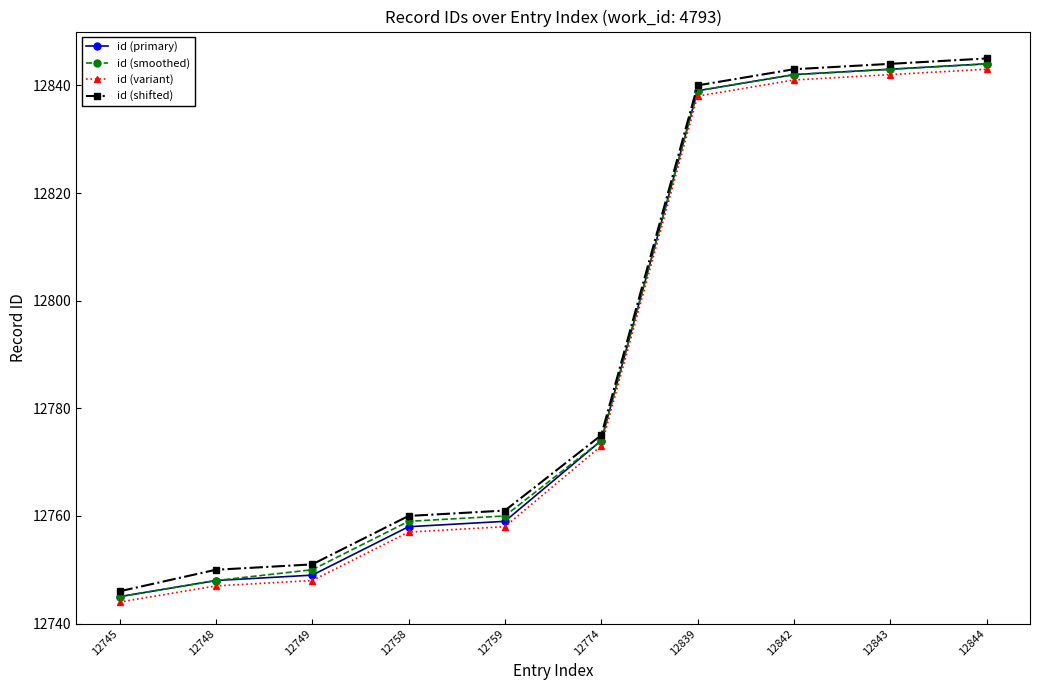

What is the value of the id (variant) point at the 3rd from the left?

12748